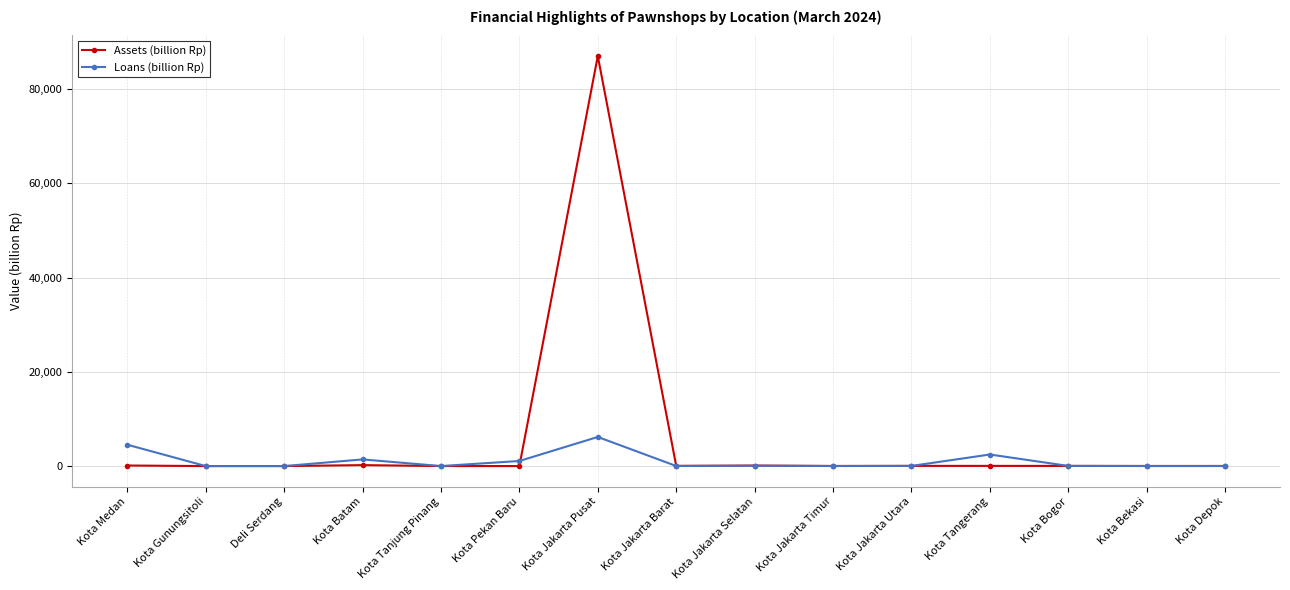

What is the smallest value displayed?

0.7